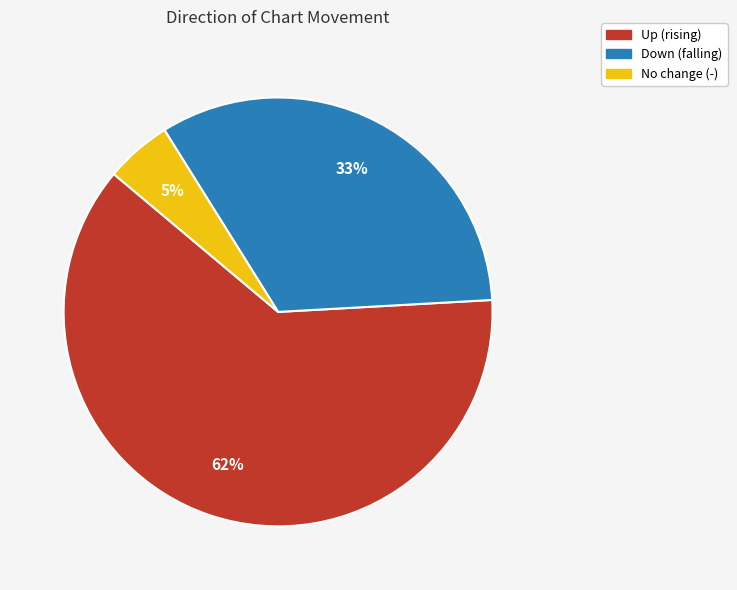

Count the number of slices in the pie.

3